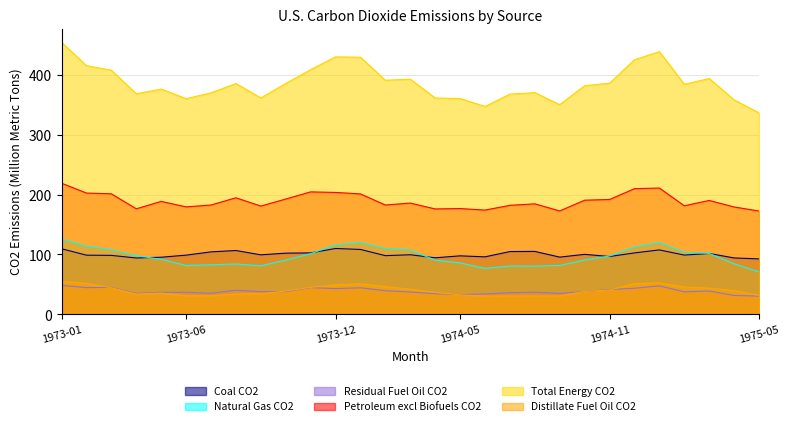

What position from the left is 1975-04?

28